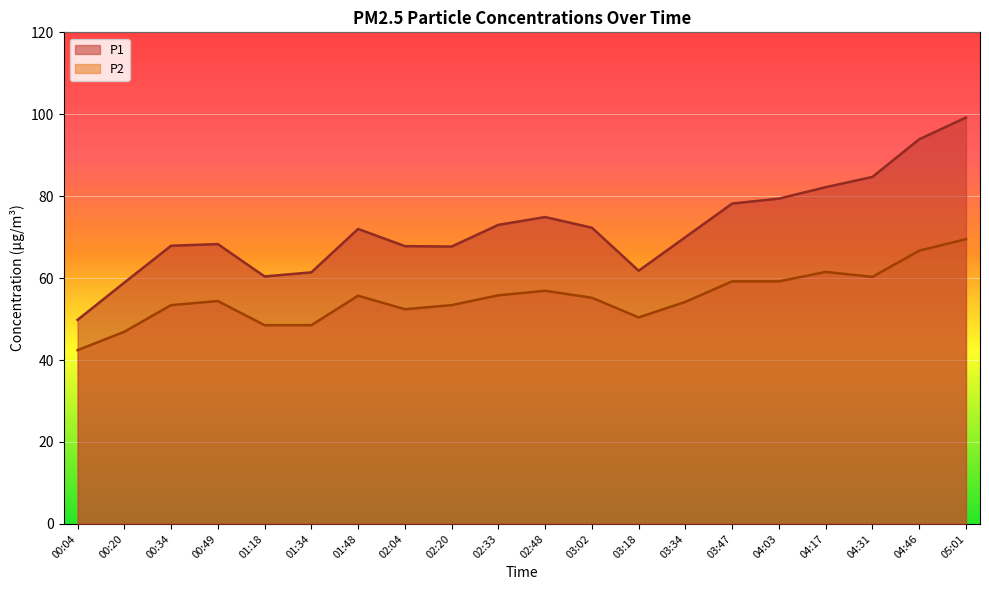

What is the difference between the P1 values at 00:20 and 04:46?

35.0